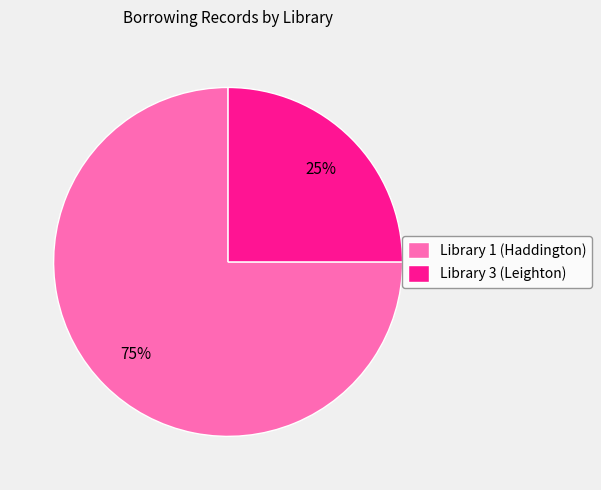

Is Library 3 (Leighton) the majority of the pie?

No